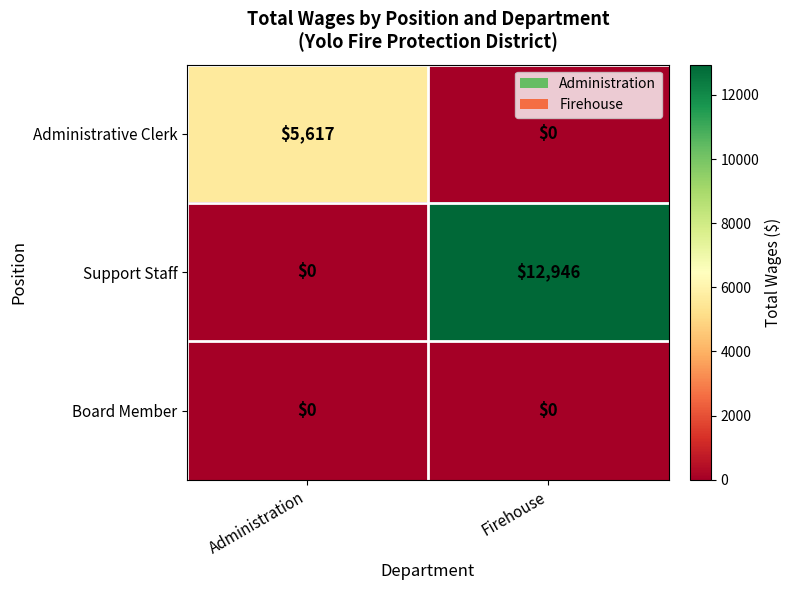

Rank the series by their maximum value, from highest to lowest.

Support Staff, Administrative Clerk, Board Member